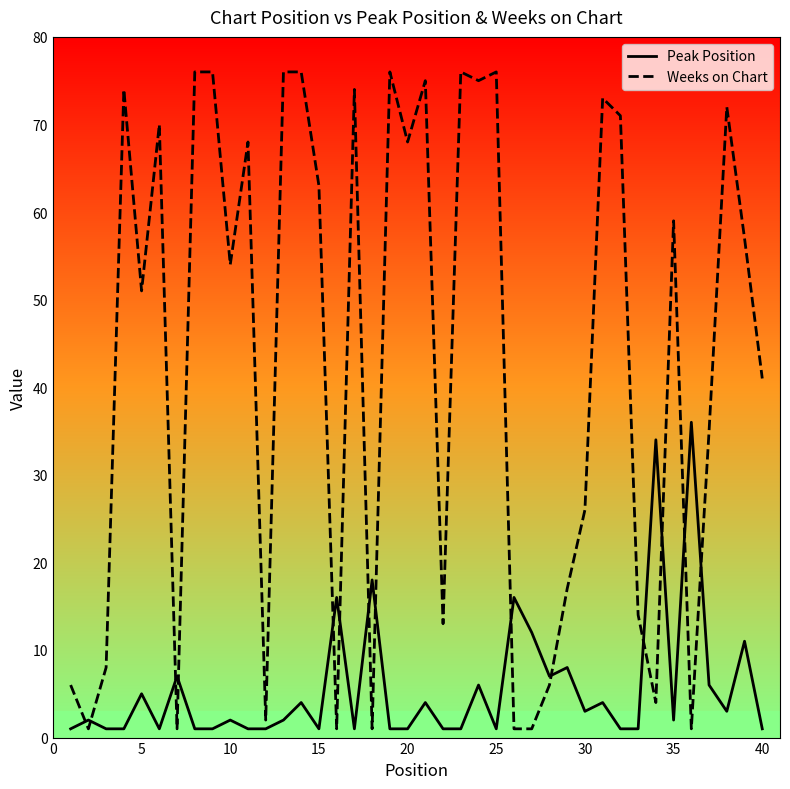

What is the difference between the second highest and second lowest values in the Weeks on Chart series?

75